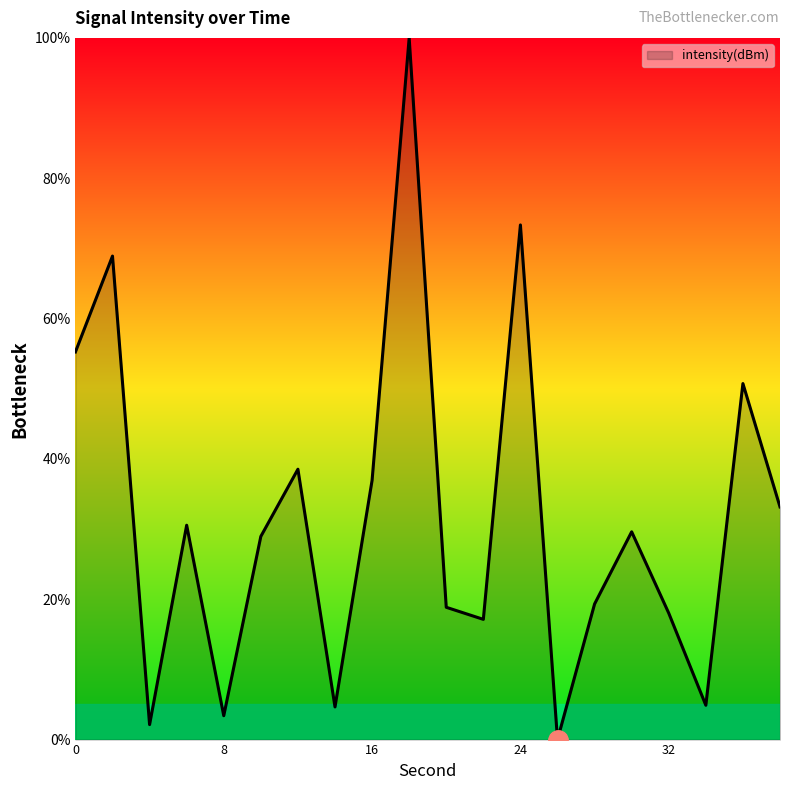

What is the maximum value shown in the chart?

100.0